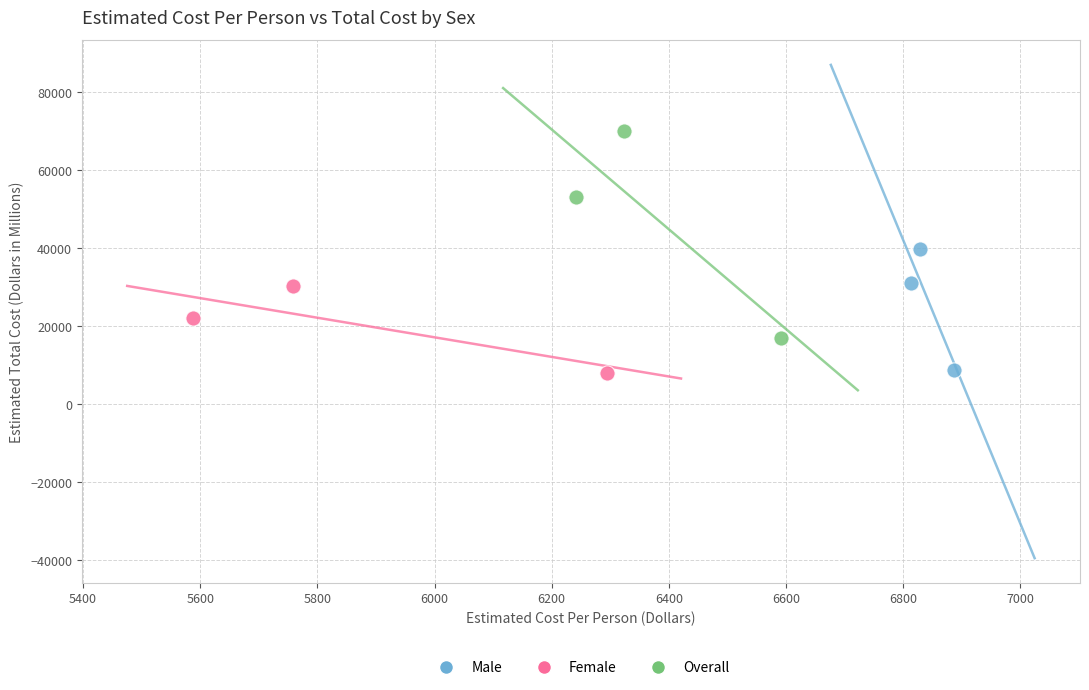

Which series contains the highest Y value?

Overall